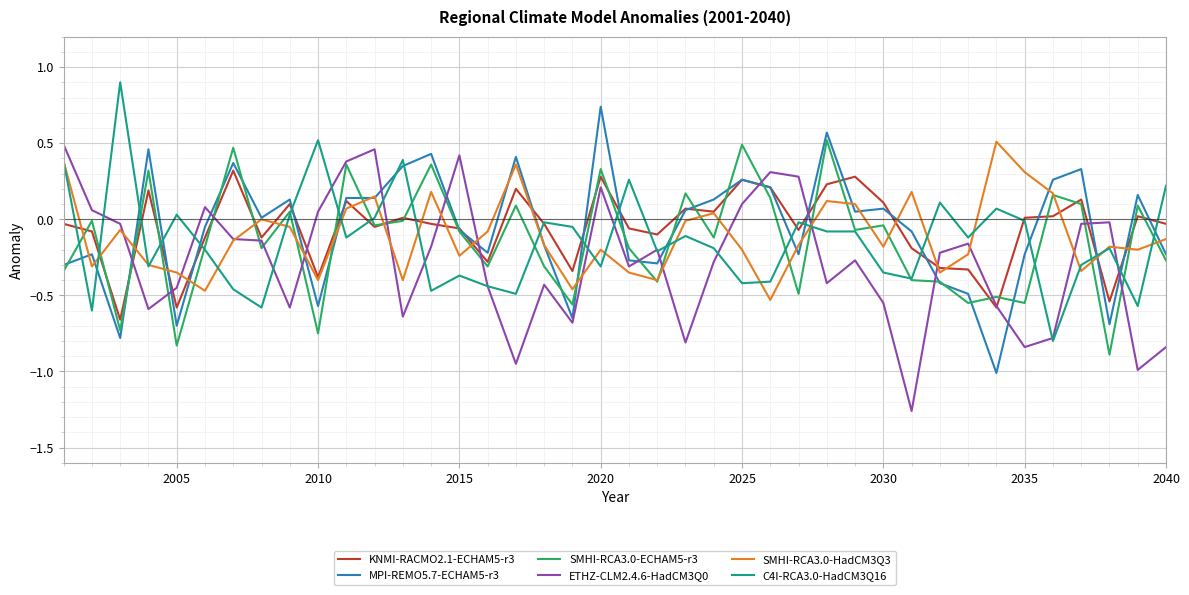

True or false: ETHZ-CLM2.4.6-HadCM3Q0 has more than 2 interior local peaks.

True